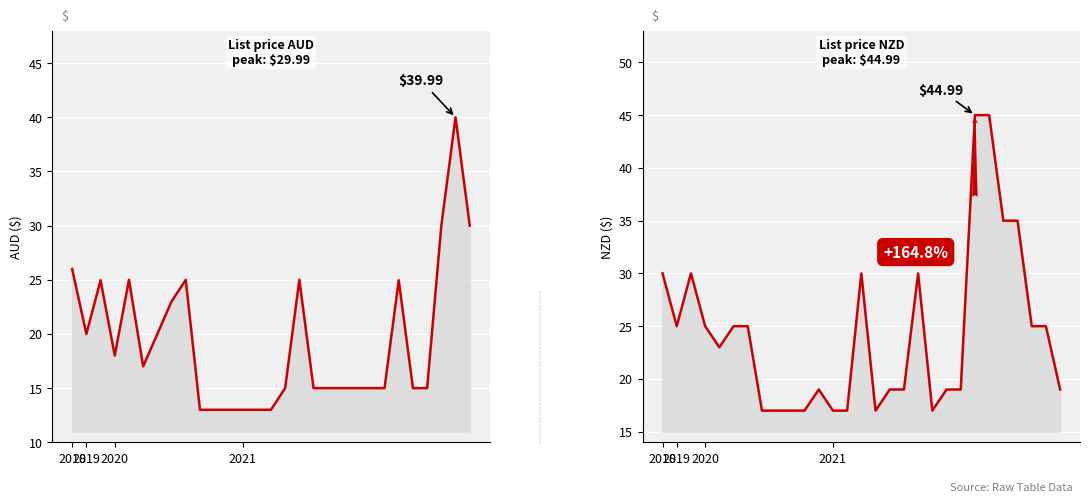

What is the sum of all List (NZ) values?

702.7